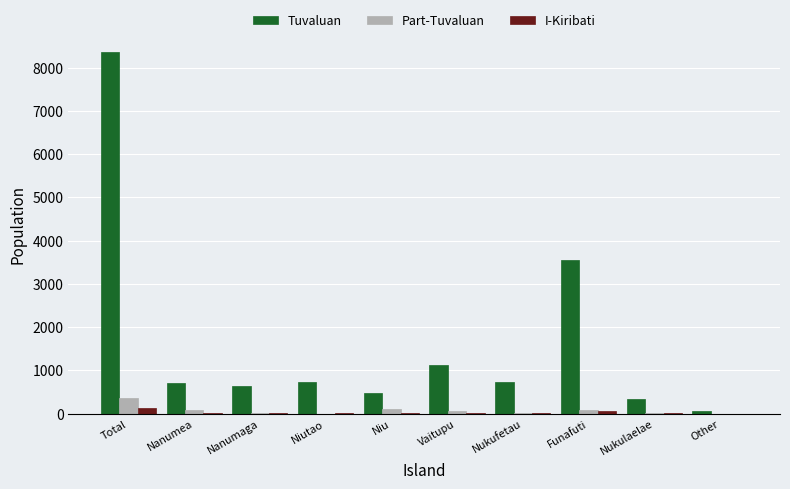

At which label does Tuvaluan reach its peak?

Total